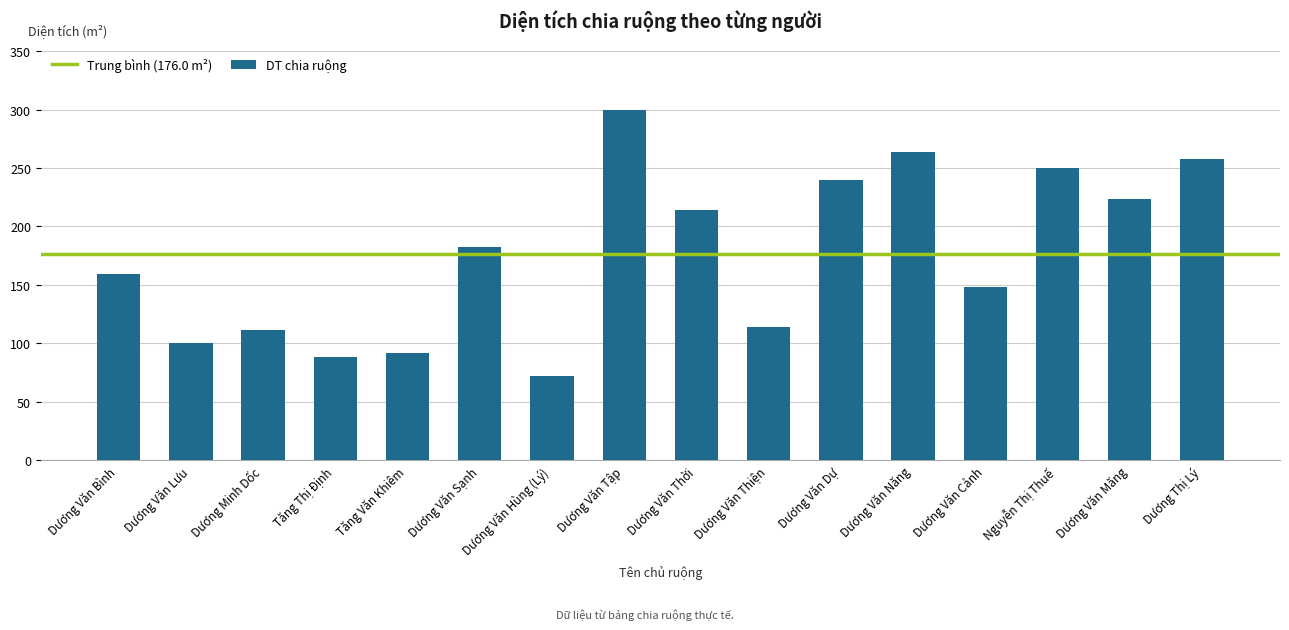

List the labels in order of value, smallest first.

Dương Văn Hùng (Lý), Tăng Thị Định, Tăng Văn Khiêm, Dương Văn Lưu, Dương Minh Dốc, Dương Văn Thiện, Dương Văn Cảnh, Dương Văn Bình, Dương Văn Sạnh, Dương Văn Thời, Dương Văn Măng, Dương Văn Dự, Nguyễn Thị Thuế, Dương Thị Lý, Dương Văn Năng, Dương Văn Tập